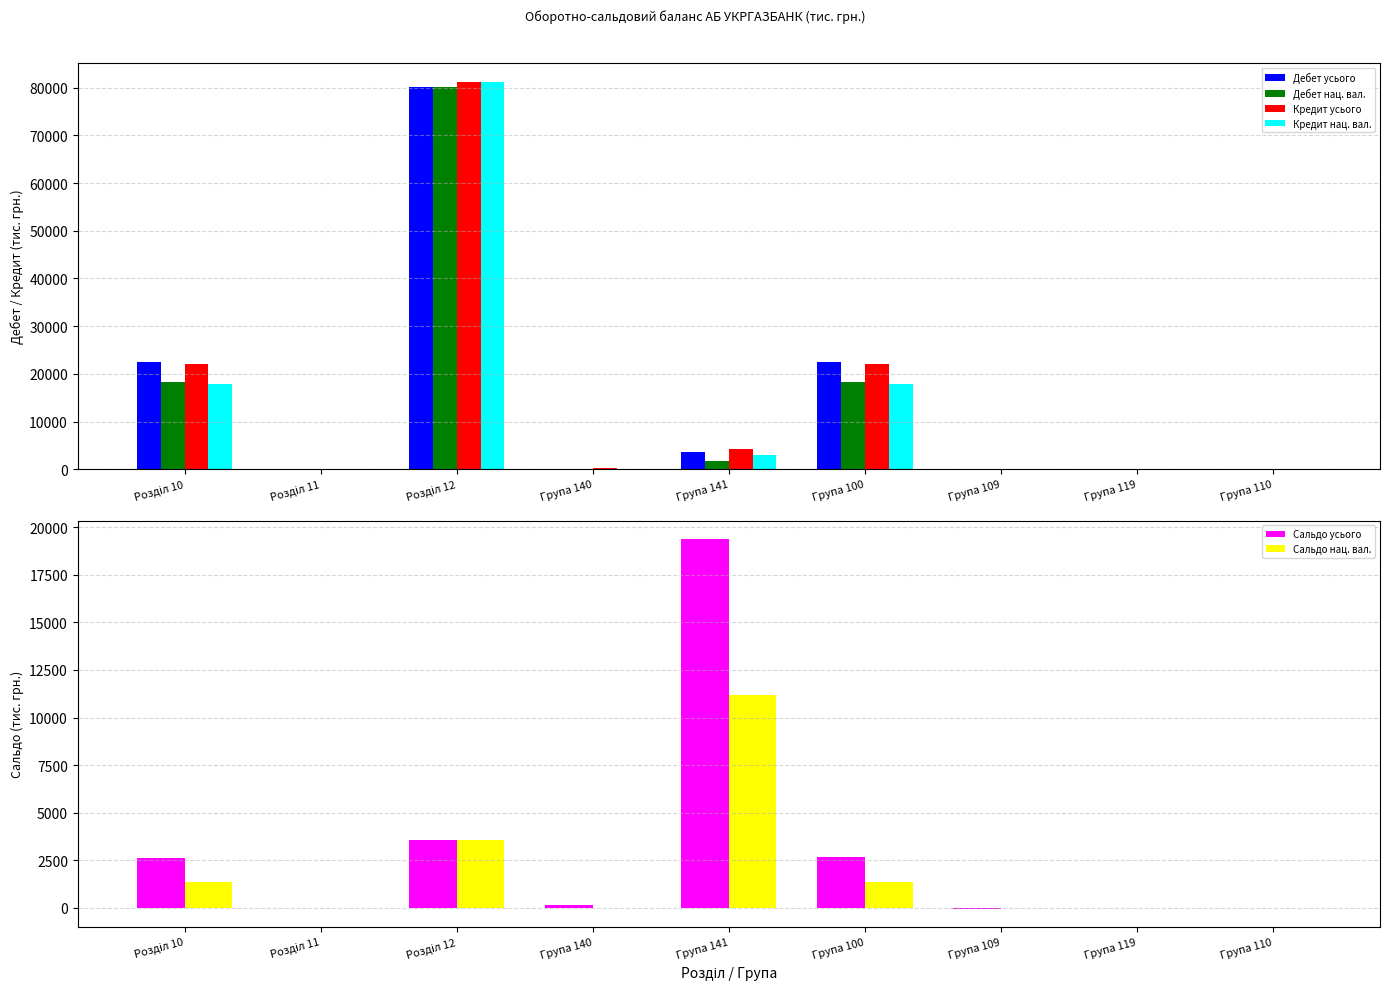

Between Розділ 12 and Група 141, which is larger?

Розділ 12